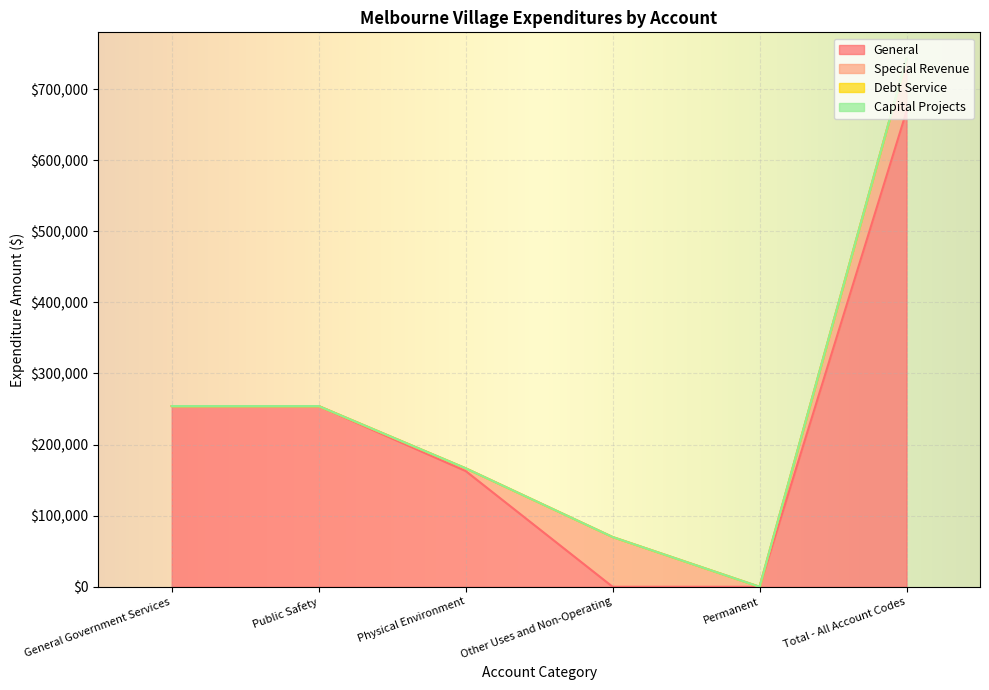

Is the value of Debt Service at General Government Services greater than the value of Capital Projects at General Government Services?

No